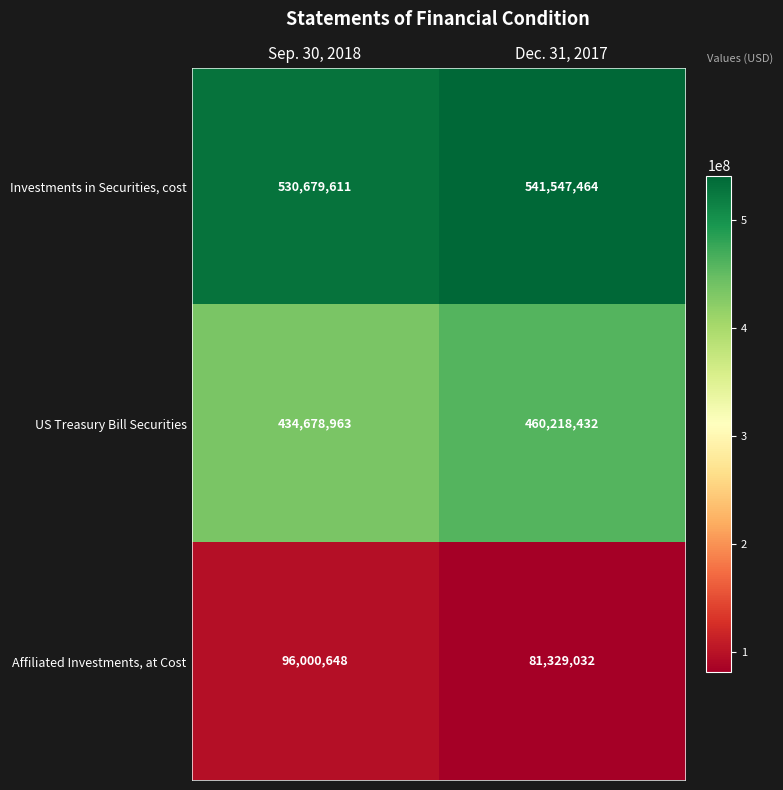

True or false: US Treasury Bill Securities has a value of 727624919 at Dec. 31, 2017.

False